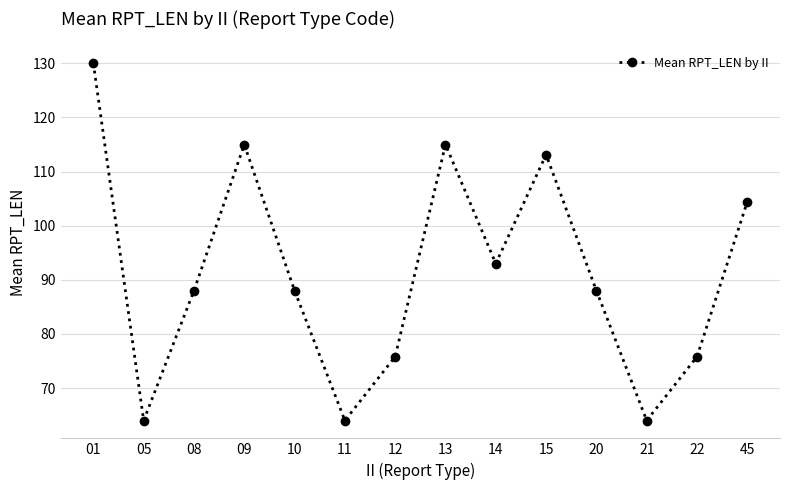

Which label corresponds to the largest value in the chart?

01